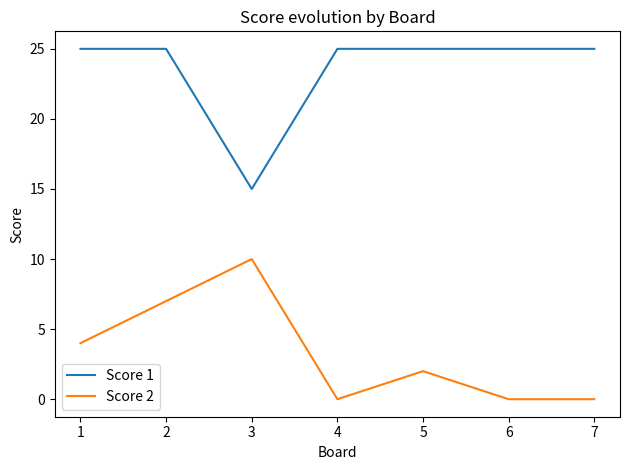

What is the total value across all series at 6?

25